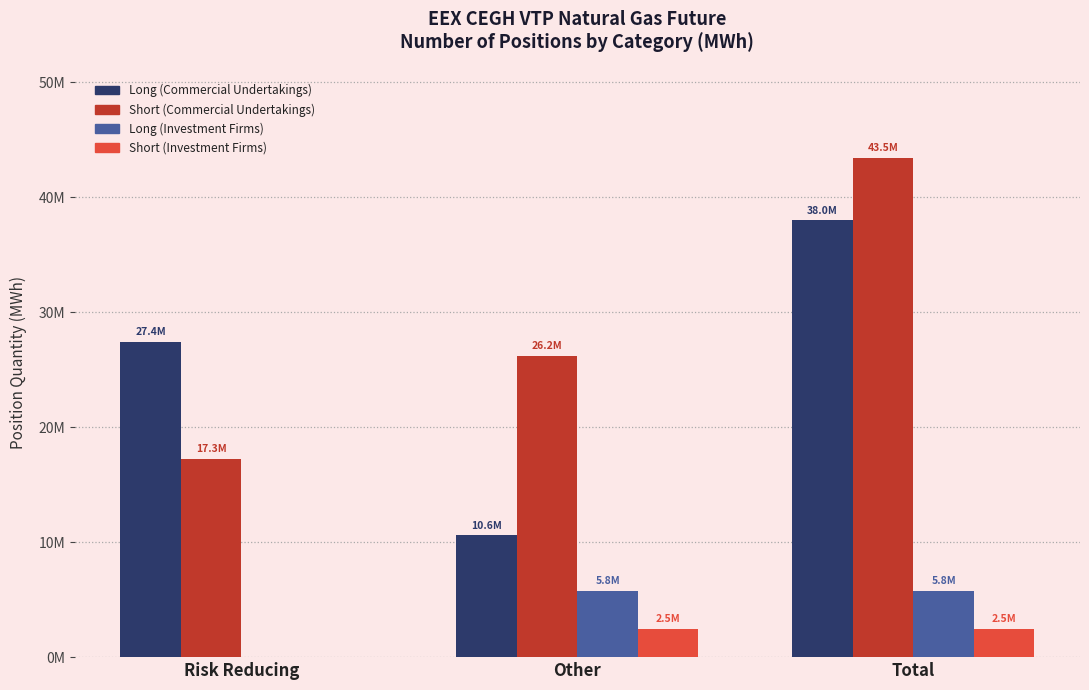

Does the chart contain stacked bars?

No